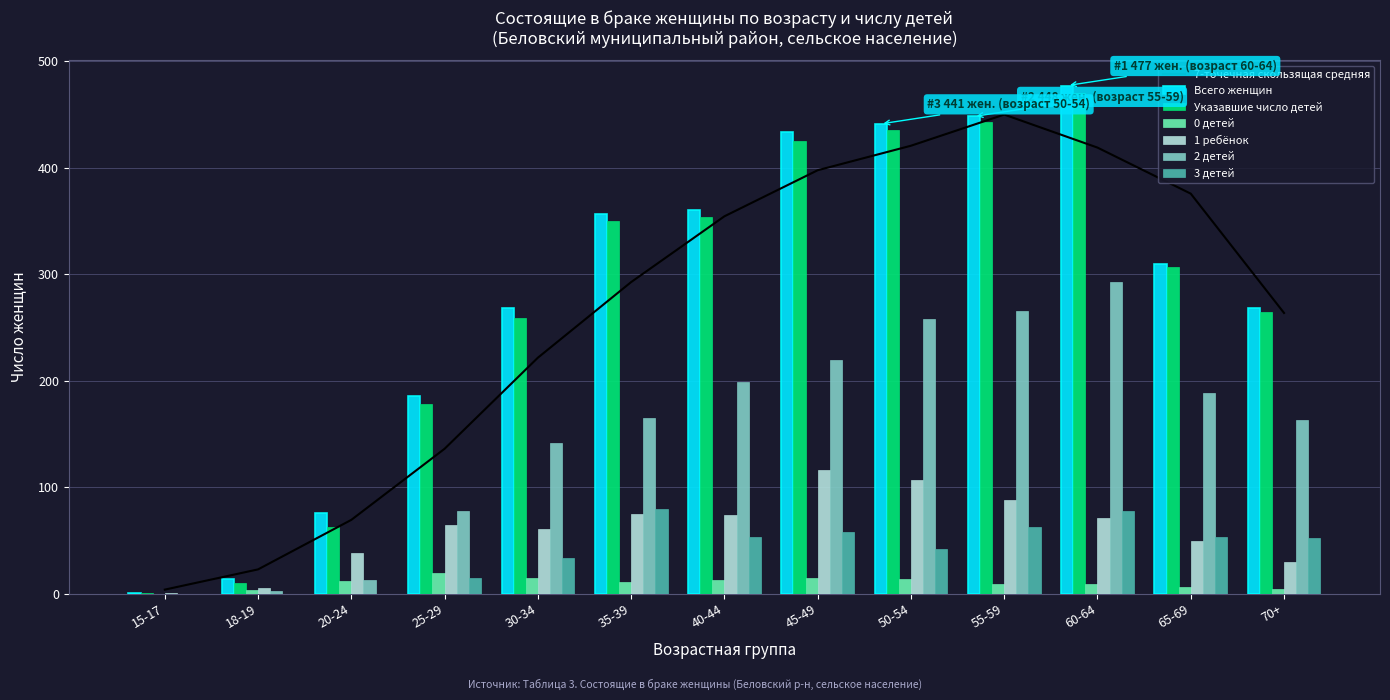

Reading left to right, what are all the values shown in this chart?

Всего женщин: 15-17=1	18-19=14	20-24=76	25-29=186	30-34=268	35-39=356	40-44=360	45-49=433	50-54=441	55-59=448	60-64=477	65-69=309	70+=268
Указавшие число детей: 15-17=1	18-19=10	20-24=63	25-29=178	30-34=259	35-39=350	40-44=354	45-49=425	50-54=435	55-59=443	60-64=470	65-69=307	70+=264
0 детей: 15-17=0	18-19=3	20-24=12	25-29=19	30-34=15	35-39=11	40-44=13	45-49=15	50-54=14	55-59=9	60-64=9	65-69=6	70+=4
1 ребёнок: 15-17=1	18-19=5	20-24=38	25-29=64	30-34=61	35-39=75	40-44=74	45-49=116	50-54=107	55-59=88	60-64=71	65-69=49	70+=30
2 детей: 15-17=0	18-19=2	20-24=13	25-29=78	30-34=141	35-39=165	40-44=199	45-49=219	50-54=258	55-59=265	60-64=293	65-69=188	70+=163
3 детей: 15-17=0	18-19=0	20-24=0	25-29=15	30-34=33	35-39=79	40-44=53	45-49=58	50-54=42	55-59=63	60-64=78	65-69=53	70+=52